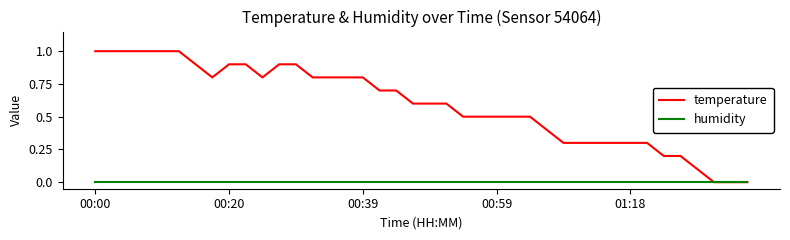

List the series in order of their overall mean, lowest first.

humidity, temperature